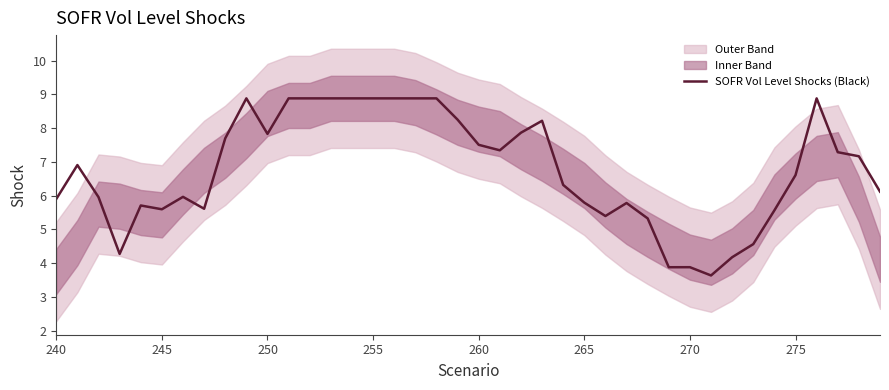

What is the lowest value of the SOFR Vol Level Shocks (Black) series?

3.6